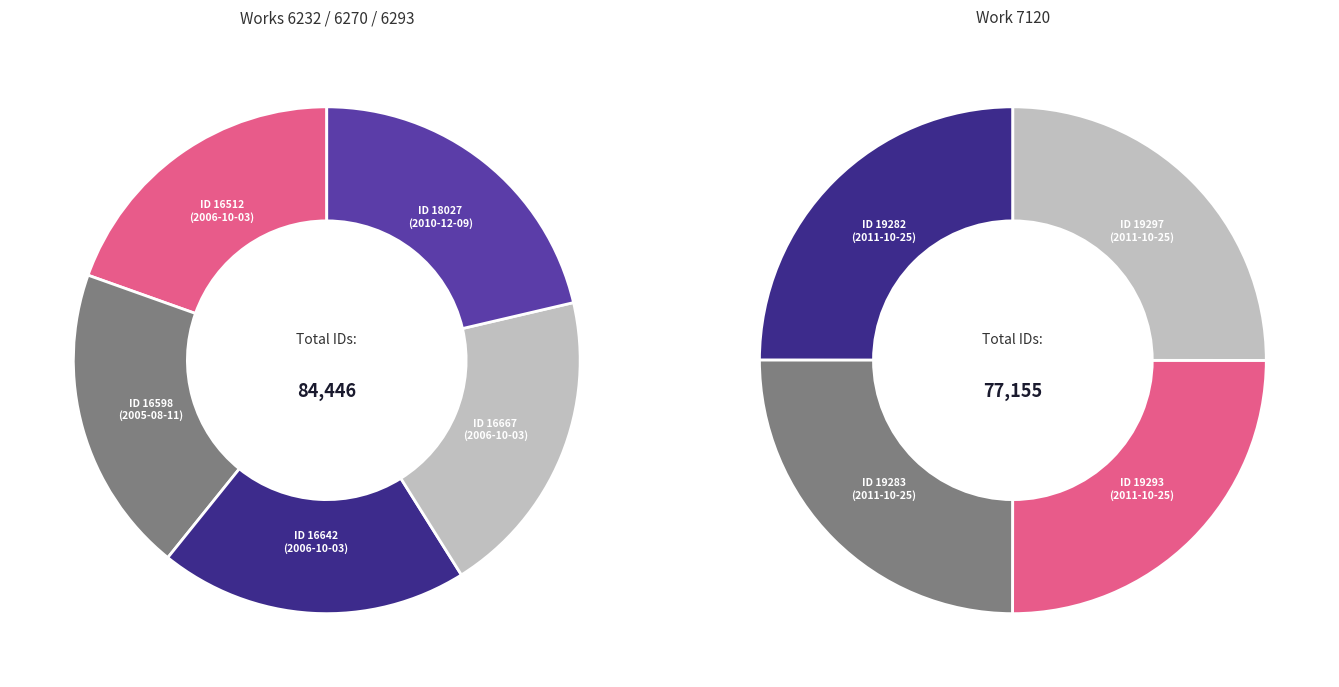

To the nearest percent, what is the difference between the largest and smallest slice percentages?

2%